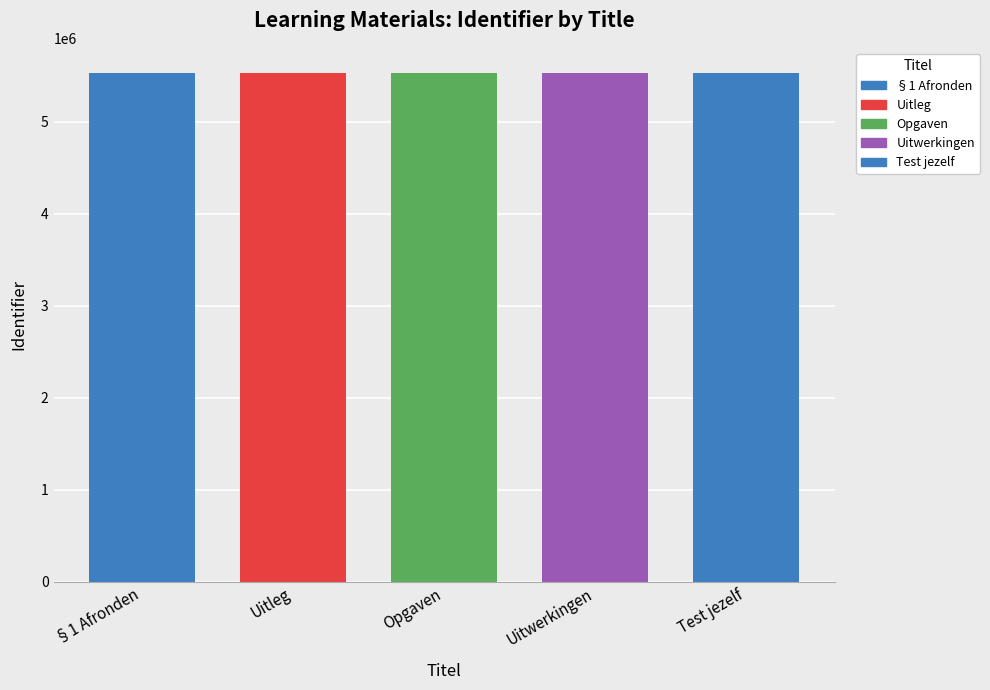

Reading right to left, extract all data points from this chart.

Test jezelf=5525609	Uitwerkingen=5525608	Opgaven=5525607	Uitleg=5525604	§1 Afronden=5525602